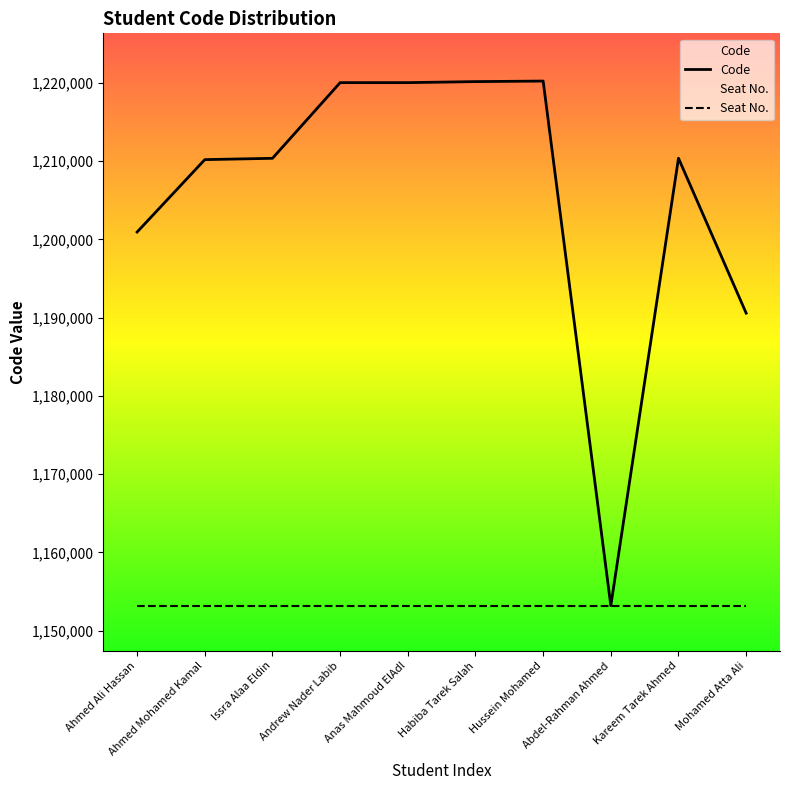

Does the chart display data point markers on the line(s)?

No